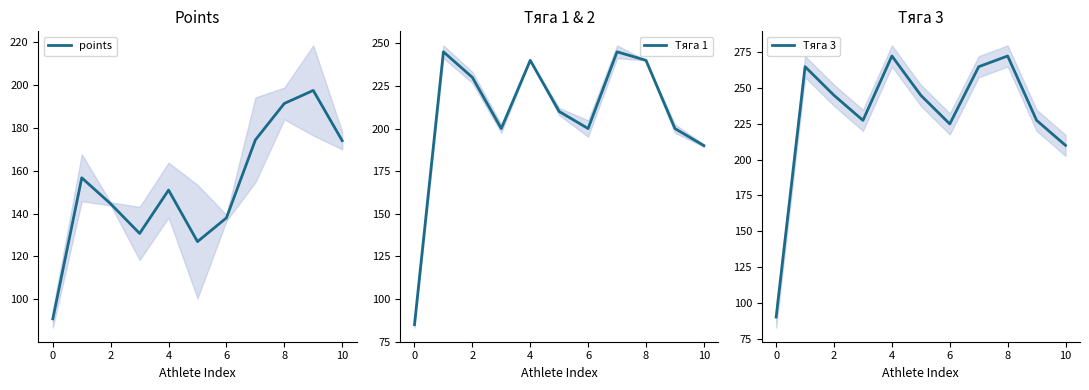

Where is points nearest to the value 144?

2